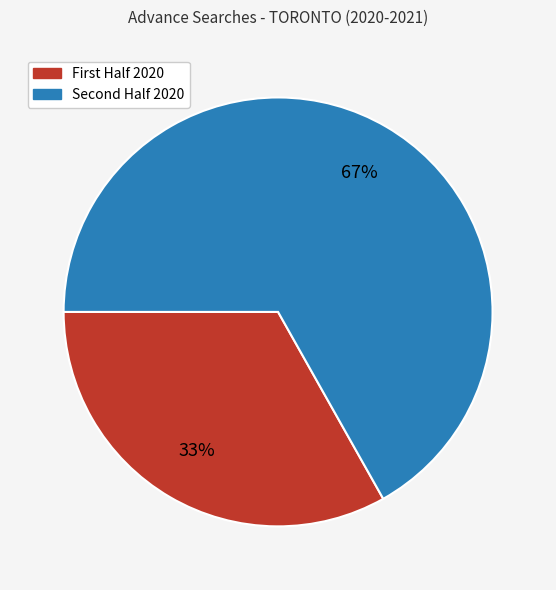

To the nearest percent, what is the difference between the largest and smallest slice percentages?

34%